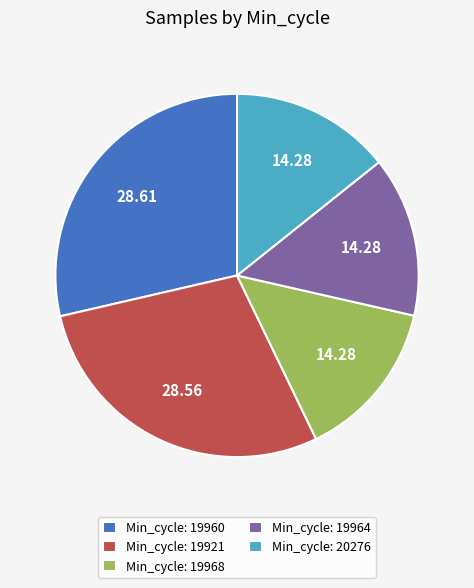

Do Min_cycle: 19960 and Min_cycle: 20276 together represent more than half of the pie?

No